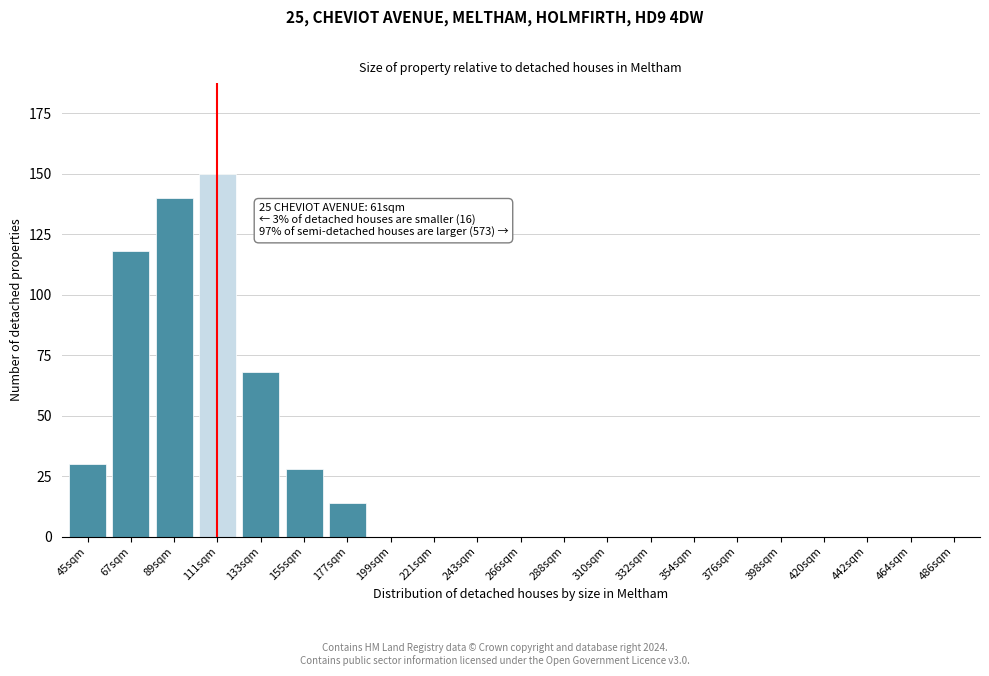

Reading left to right, extract all data points from this chart.

45sqm=30	67sqm=118	89sqm=140	111sqm=150	133sqm=68	155sqm=28	177sqm=14	199sqm=0	221sqm=0	243sqm=0	266sqm=0	288sqm=0	310sqm=0	332sqm=0	354sqm=0	376sqm=0	398sqm=0	420sqm=0	442sqm=0	464sqm=0	486sqm=0